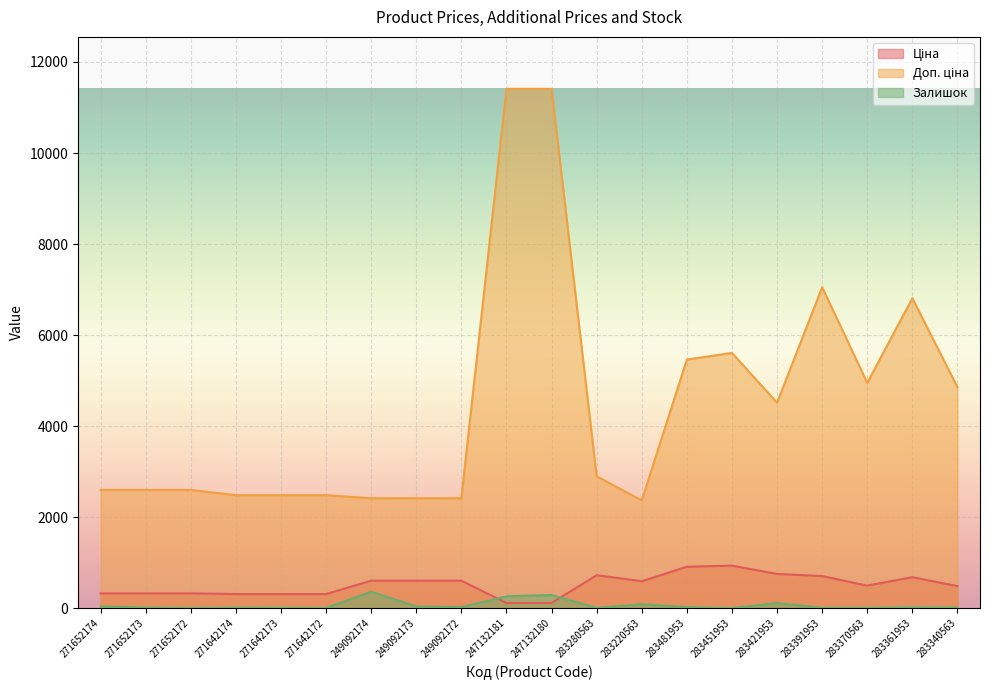

Rank the series by their maximum value, from lowest to highest.

Залишок, Ціна, Доп. ціна